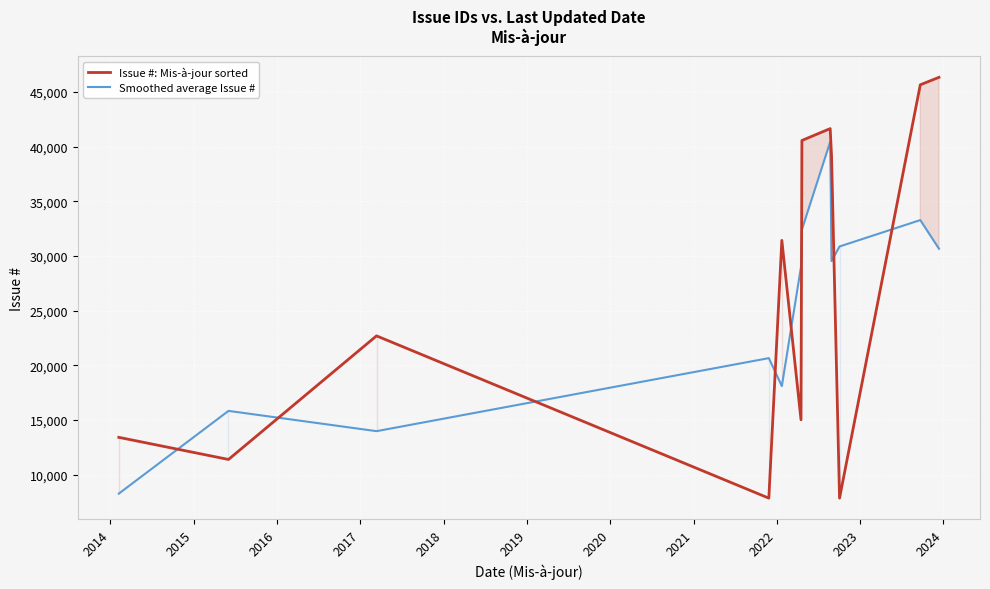

What is the value of the Smoothed average Issue # point at the 2nd from the left?

15839.3